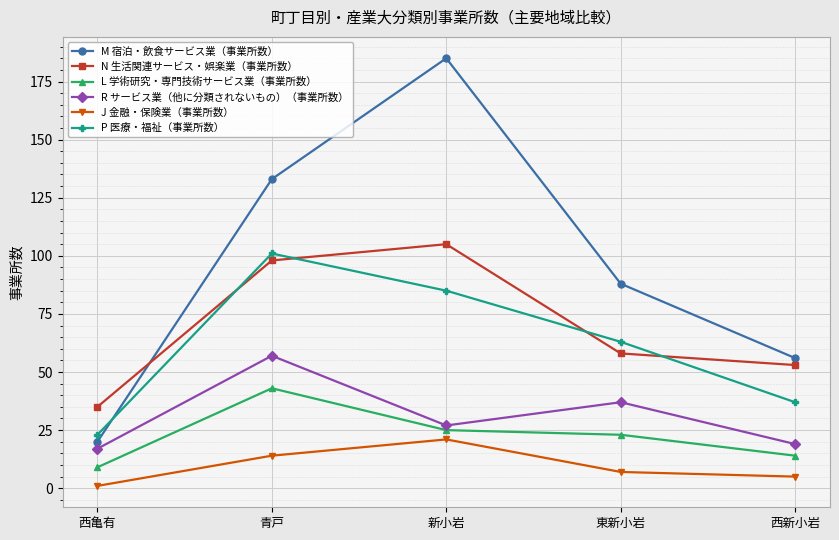

What is the highest value of the P 医療・福祉（事業所数） series?

101